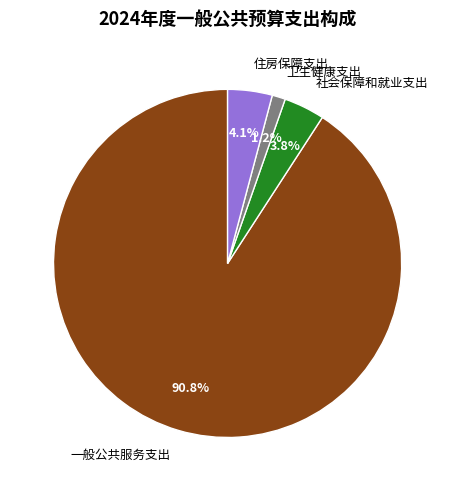

To the nearest percent, what portion does 社会保障和就业支出 represent?

4%